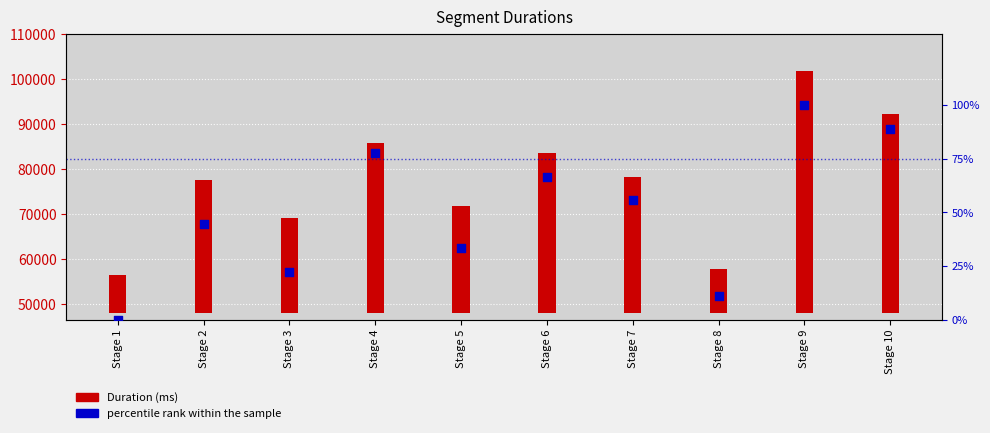

What is the change in value from Stage 1 to Stage 4?

+77.8